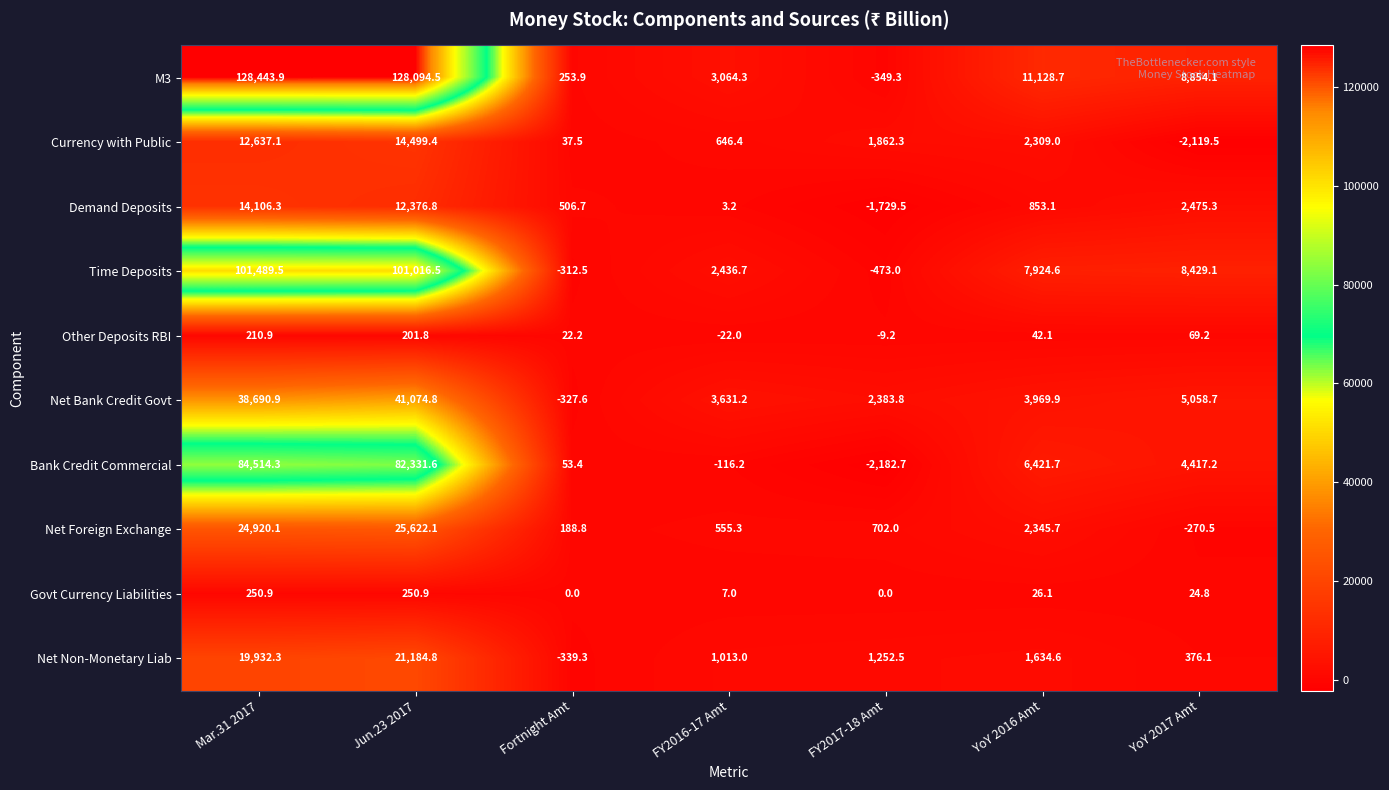

Which series has the largest range (max minus min)?

M3